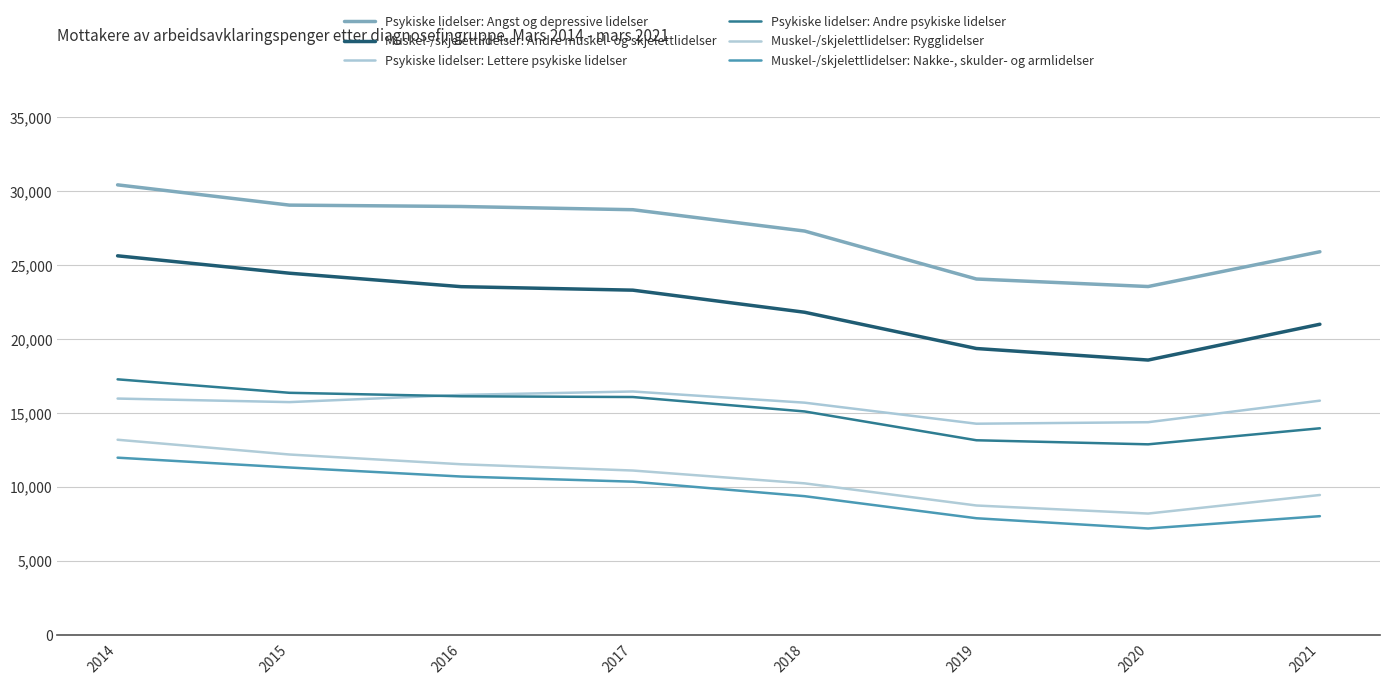

How many lines are shown in the chart?

6